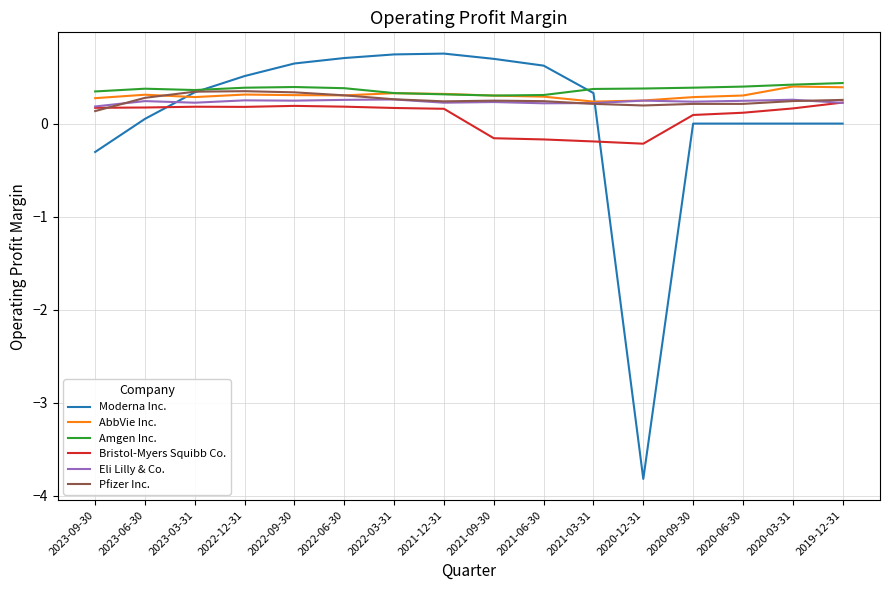

Between 2023-09-30 and 2022-09-30, which series saw the biggest shift?

Moderna Inc.